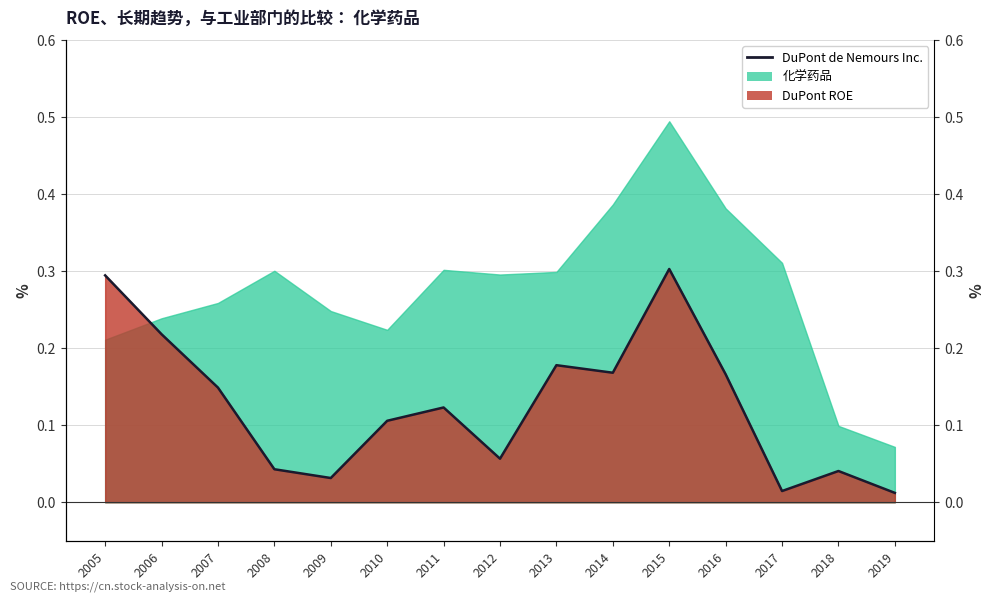

True or false: there are more than 0 points higher than both neighbors.

True